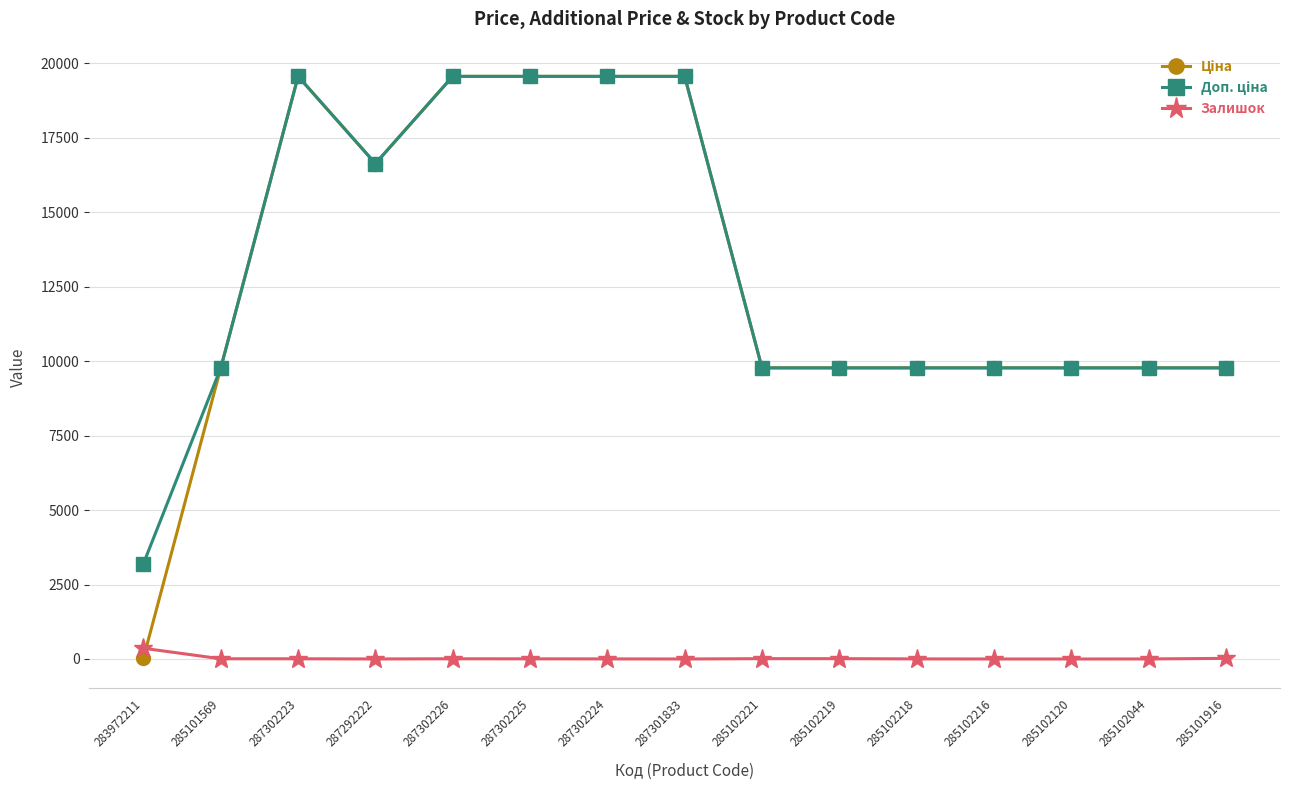

The Залишок series shows 7.0 at 287302226. True or false?

True